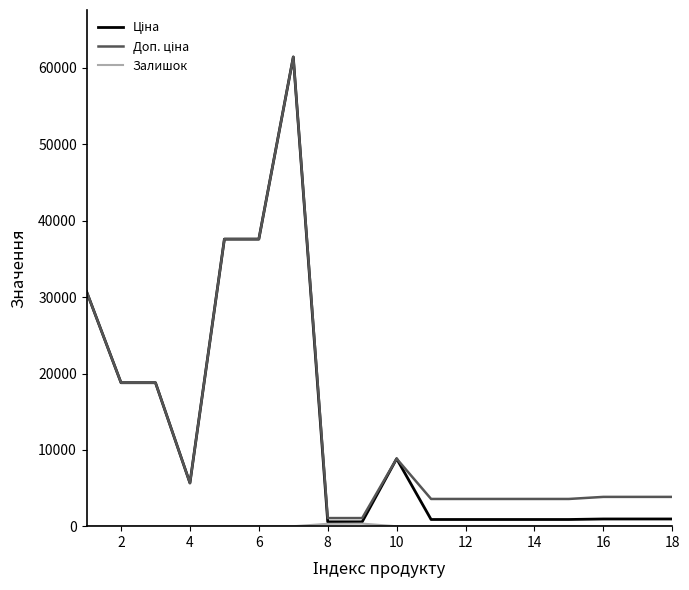

What is the greatest value displayed?

61434.3